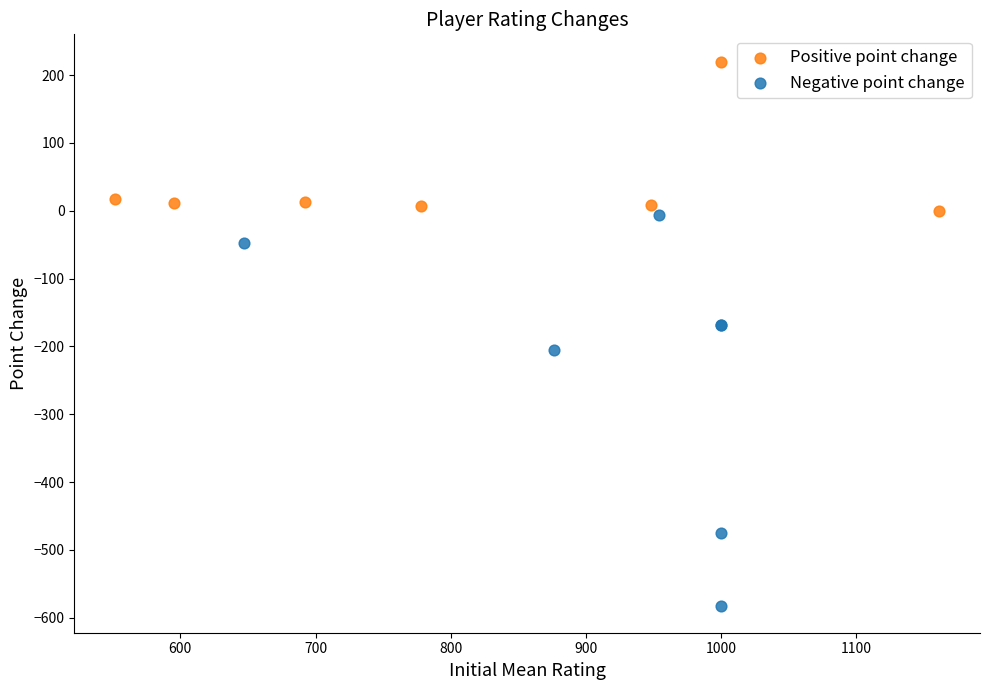

Which series contains the highest Y value?

Positive point change